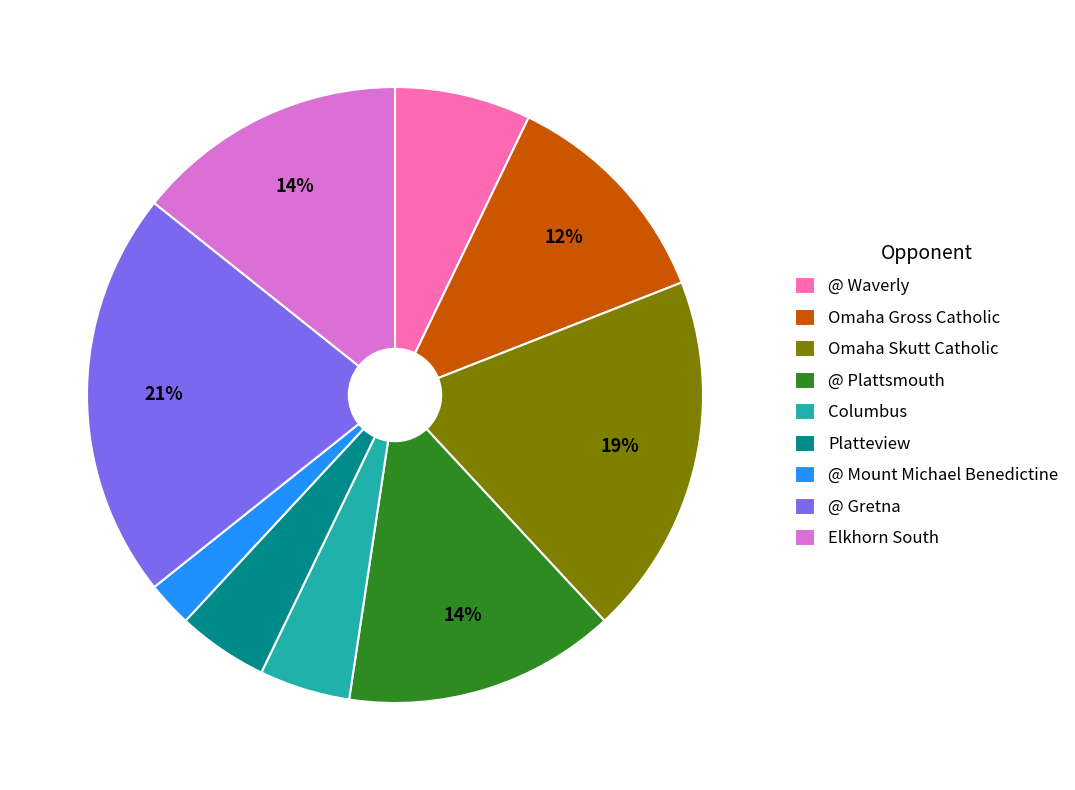

Which slice is the largest?

@ Gretna